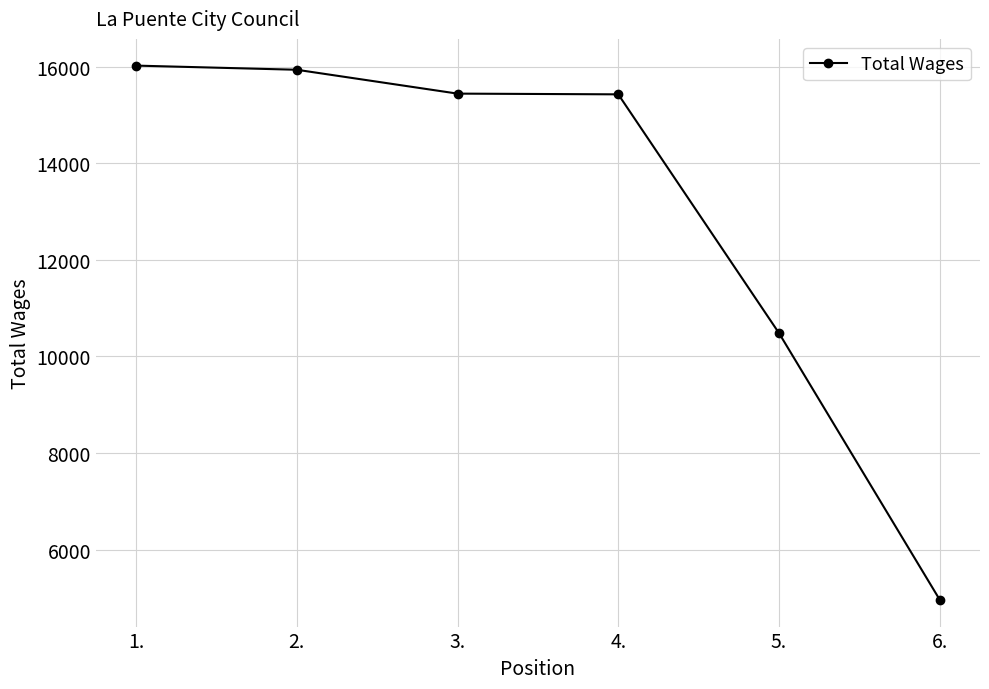

How many data points does each series have?

6